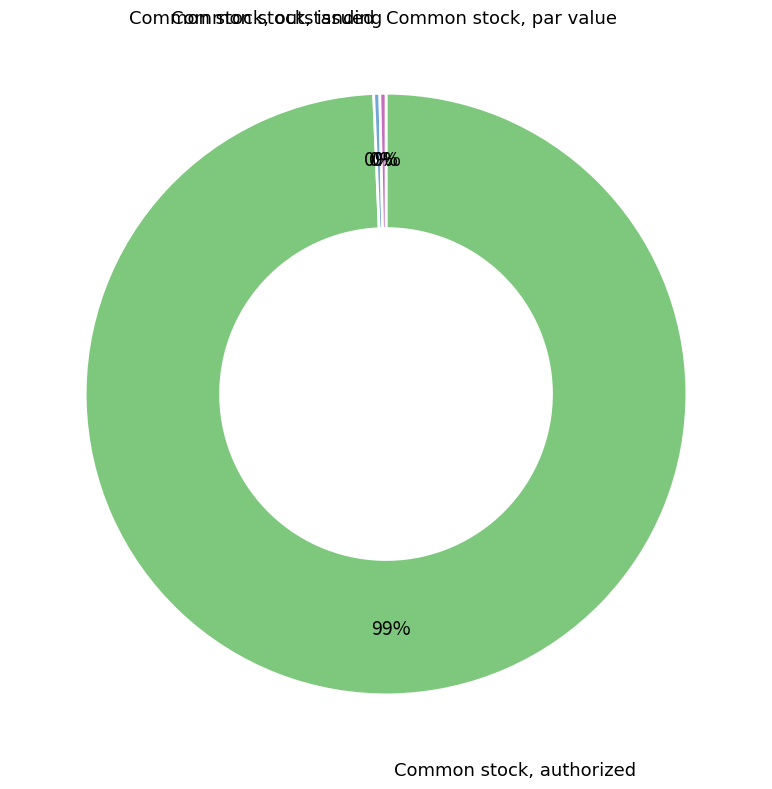

True or false: Common stock, issued accounts for 0% of the total.

True